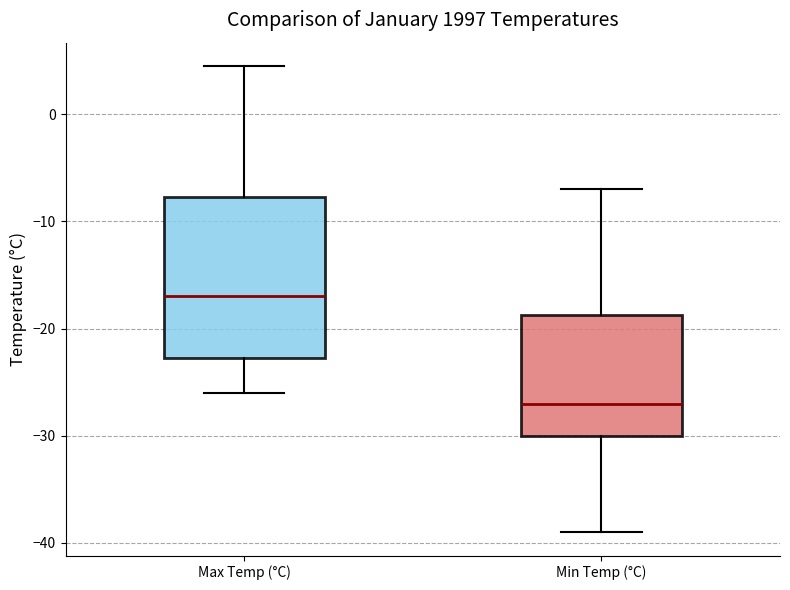

Reading left to right, transcribe this box plot: for each box, give where its median line is, the range the box spans, and where its two whiskers end, as read against the y-axis. The values are not printed on the chart, so give them approximately, as read against the axis.

Max Temp (°C): median -17, box -23 to -8, whiskers -26 to 5
Min Temp (°C): median -27, box -30 to -19, whiskers -39 to -7